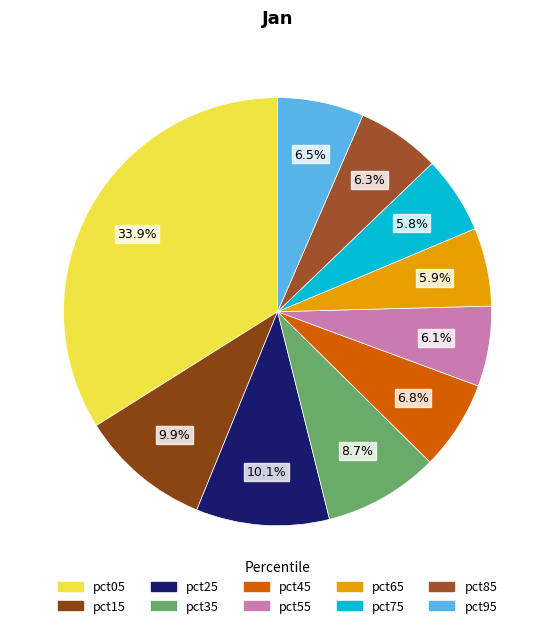

To the nearest percent, what is the difference between the largest and smallest slice percentages?

28%